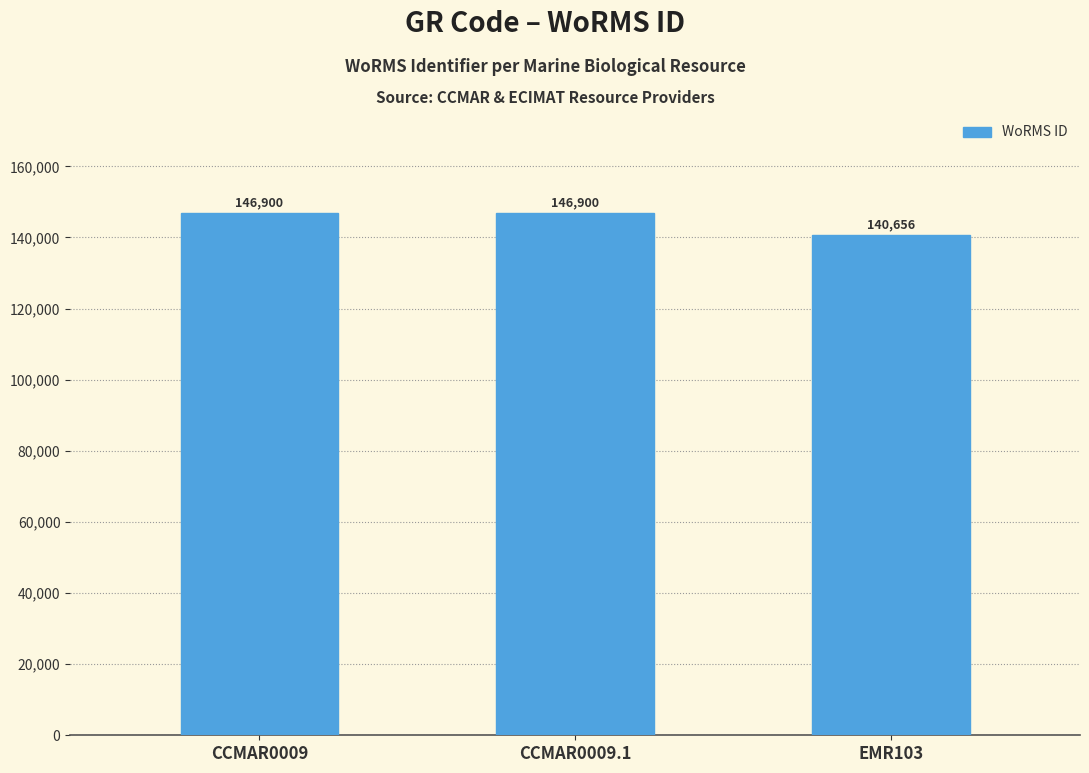

Approximately how many times larger is the value at EMR103 compared to CCMAR0009?

1.0